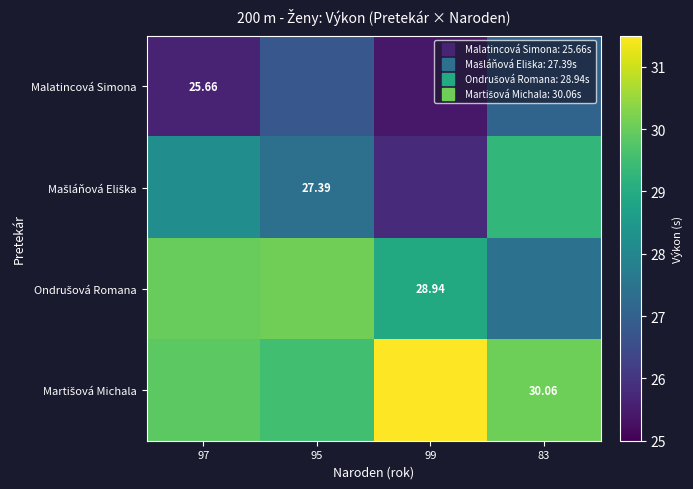

What is the minimum value for Mašláňová Eliška?

25.8